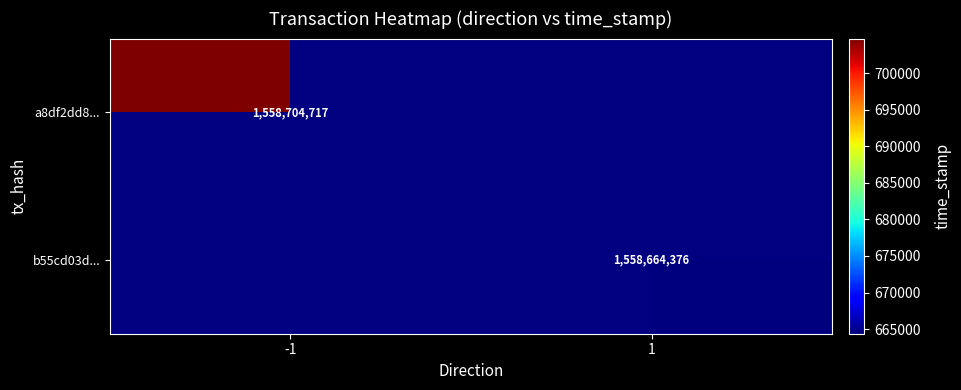

At how many categories does at least one series exceed 1558678887?

1